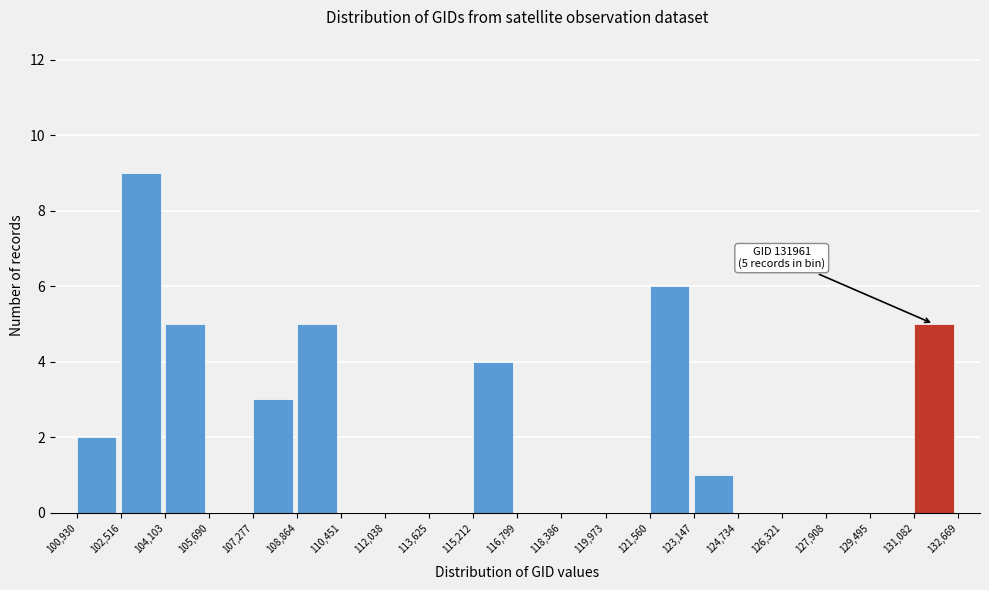

Which range on the x-axis has the tallest bar?

102,516 to 104,103